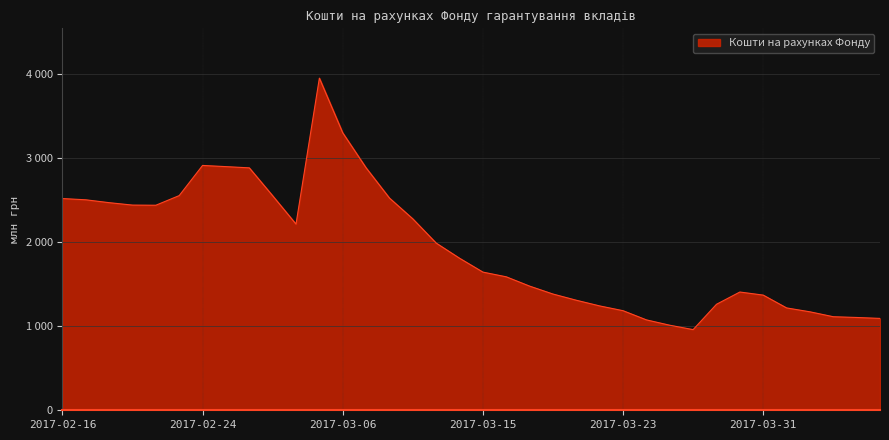

What is the label of the 21st point from the left?

2017-03-17